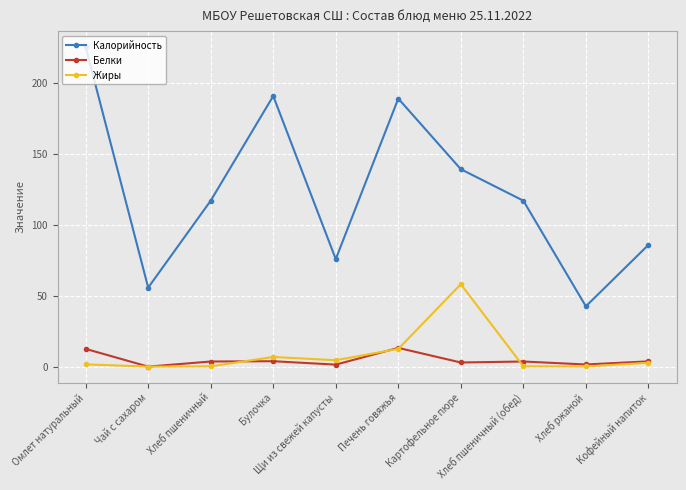

What is the total value across all series at Омлет натуральный?

240.0